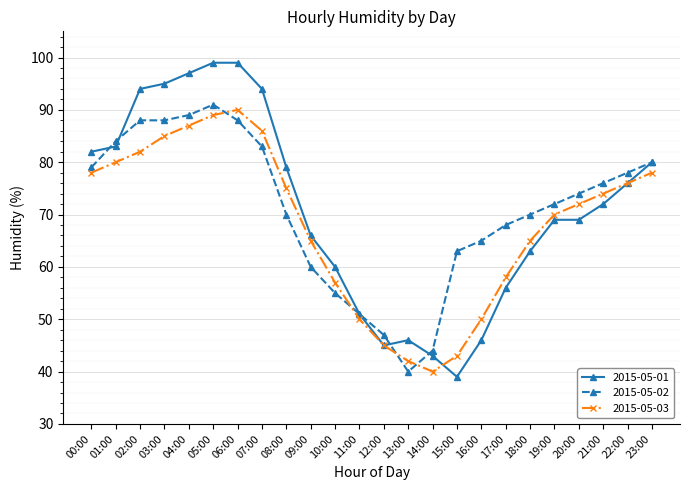

What is the label of the 7th point from the left?

06:00